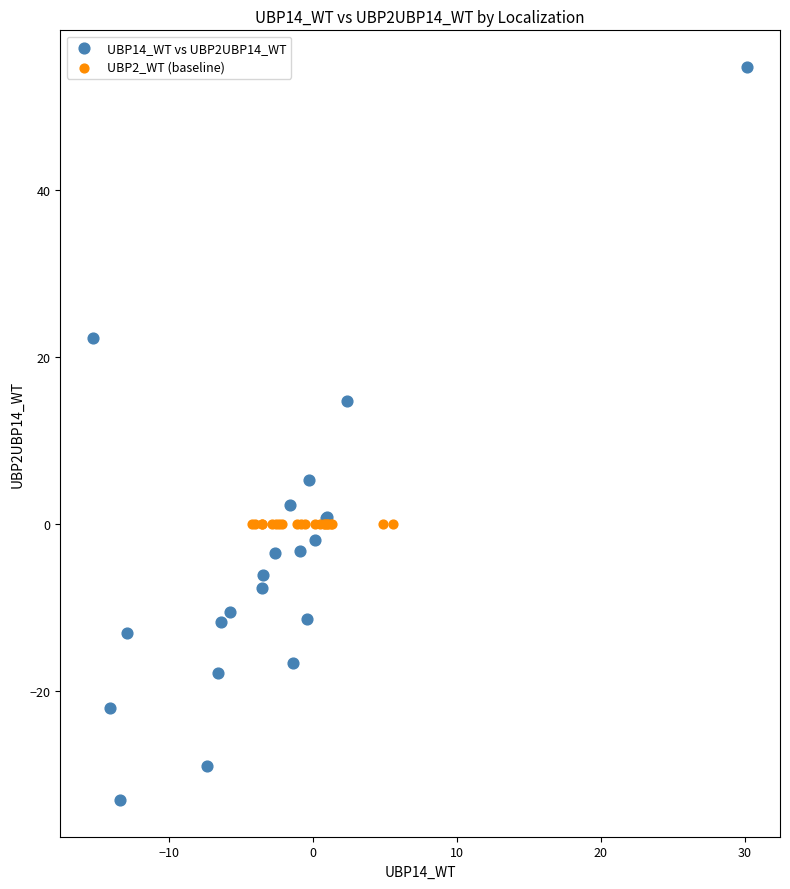

Which series contains the lowest Y value?

UBP14_WT vs UBP2UBP14_WT